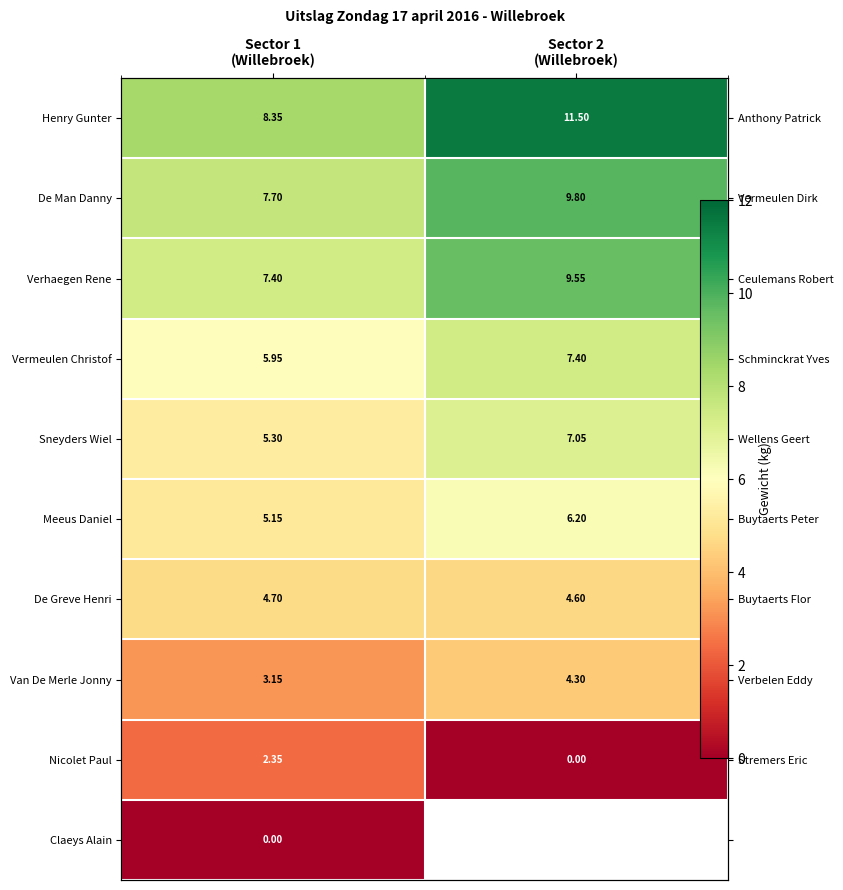

What is the minimum value for Henry Gunter?

8.3